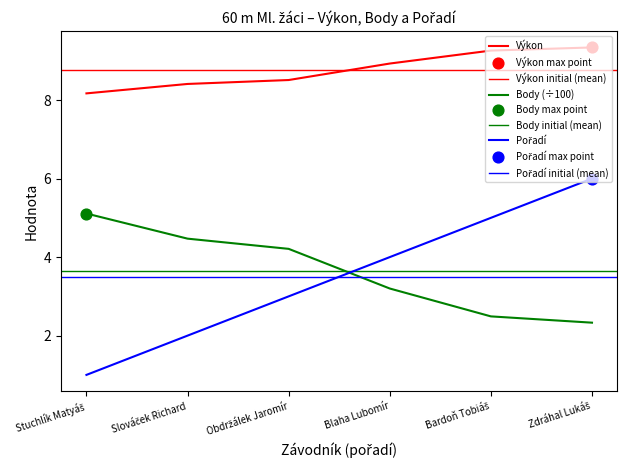

What are all the series names shown in the legend?

Výkon, Body, Pořadí